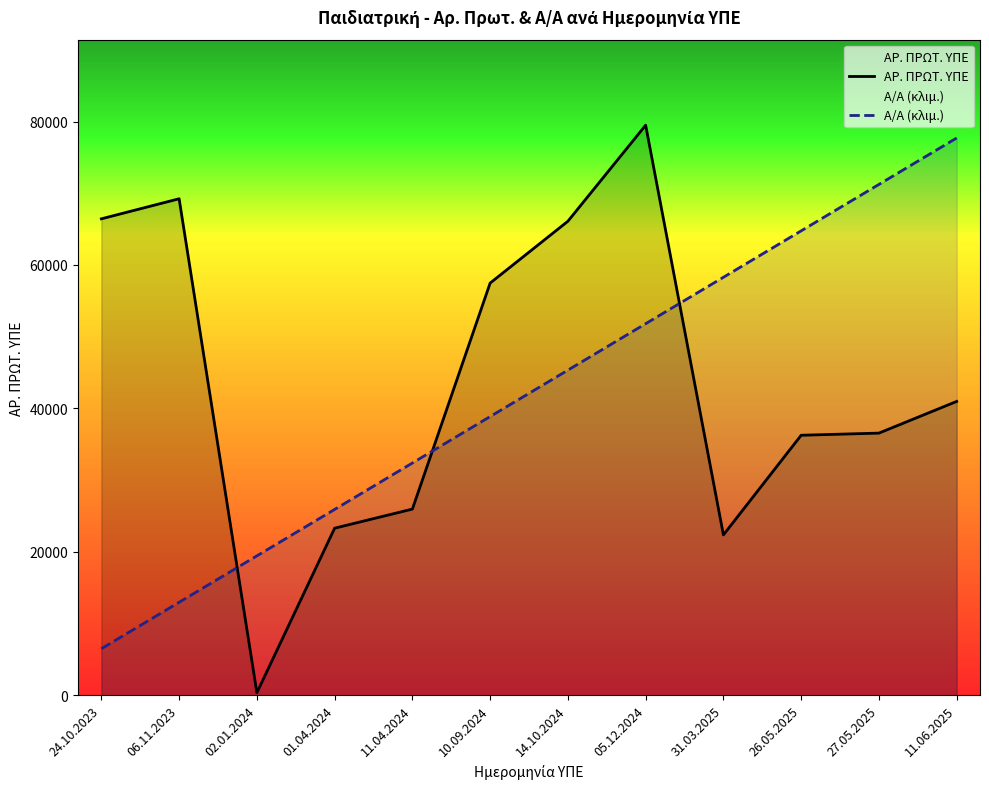

How many lines are shown in the chart?

2